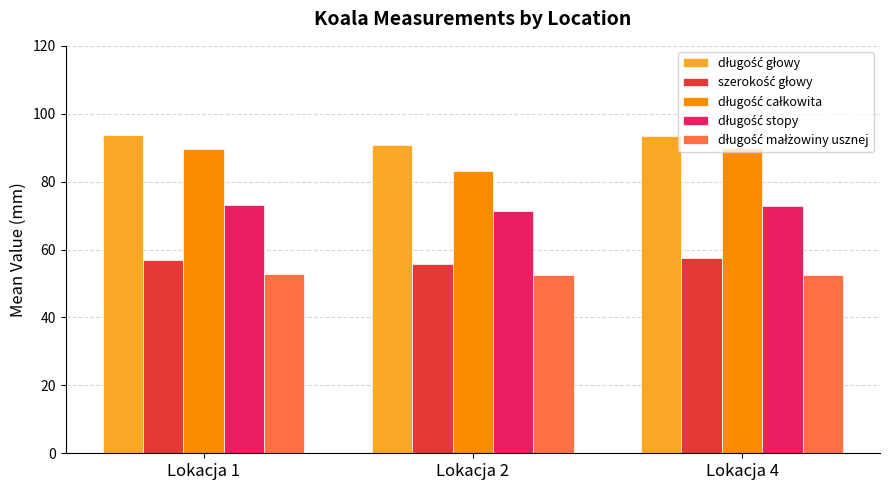

At how many categories does at least one series exceed 75?

3